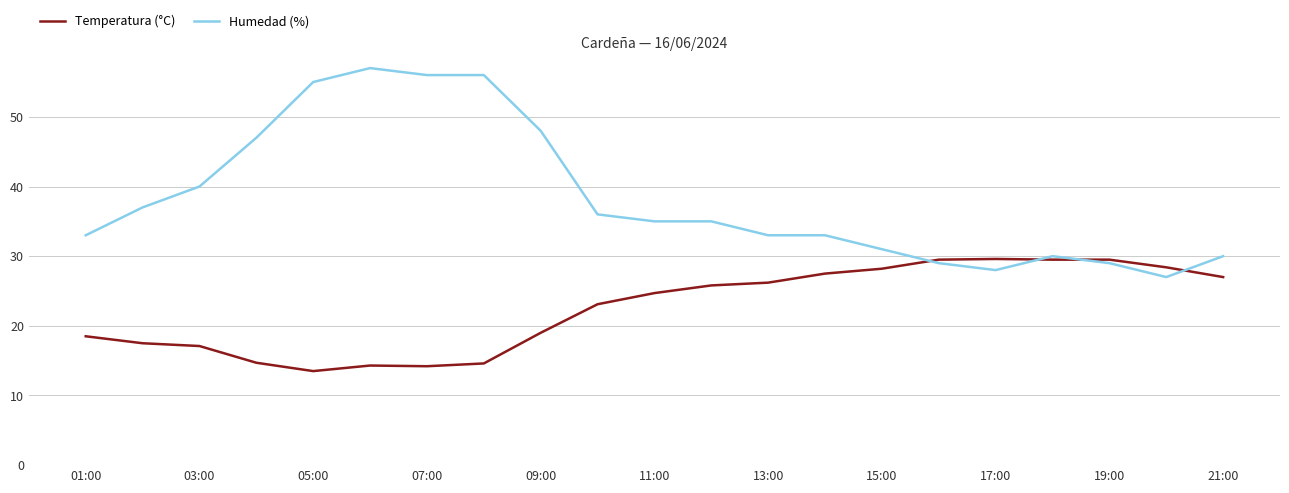

Which series ends up on top after the final intersection of Humedad (%) and Temperatura (°C)?

Humedad (%)